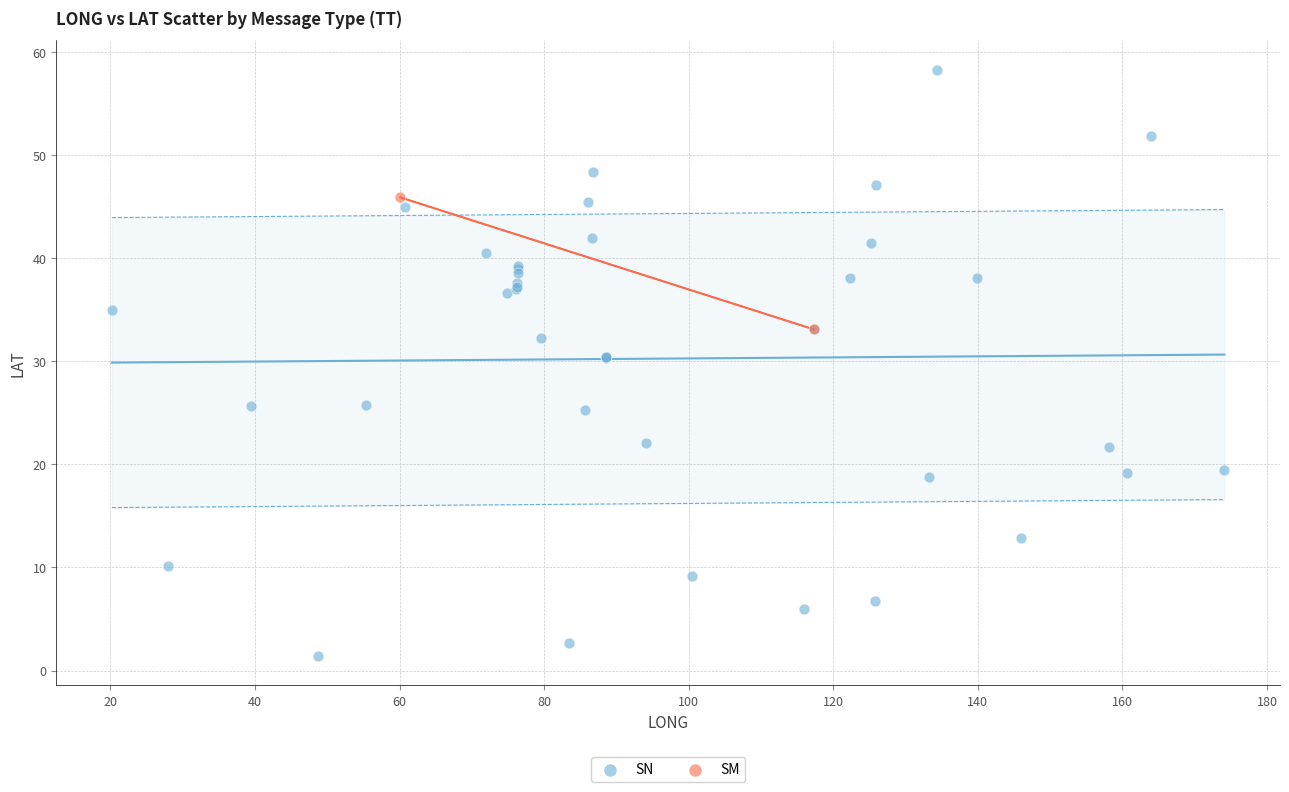

What are all the series names shown in the legend?

SN, SM